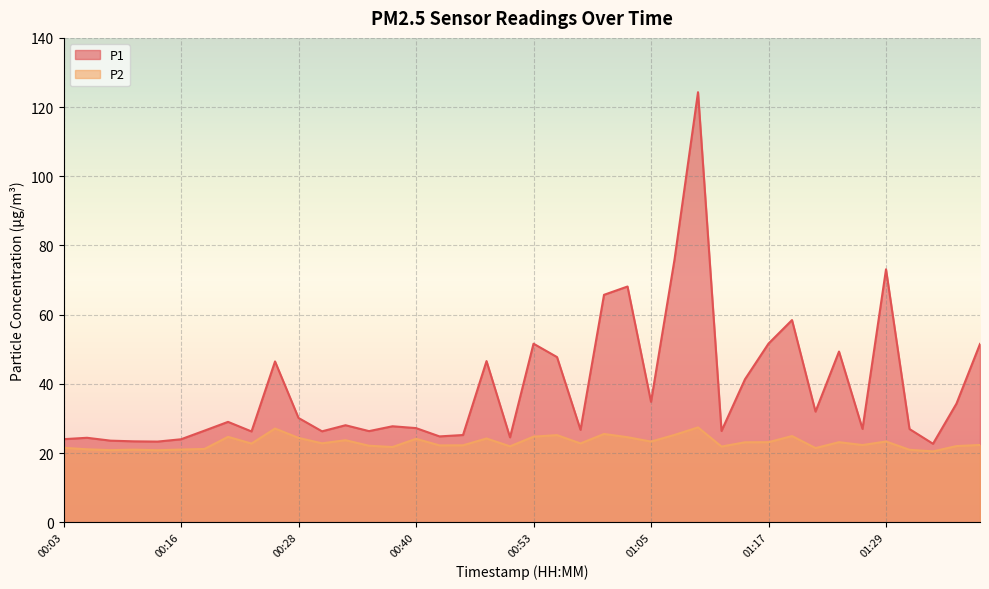

Reading left to right, what are all the values shown in this chart?

P1: 24.0	24.4	23.6	23.4	23.3	24.0	26.5	29.0	26.2	46.5	30.1	26.3	28.0	26.3	27.7	27.2	24.8	25.2	46.6	24.5	51.6	47.7	26.7	65.7	68.1	34.8	75.9	124.3	26.4	41.3	51.6	58.4	32.0	49.3	27.0	73.1	26.9	22.7	34.3	51.5
P2: 21.5	21.1	20.8	21.0	20.8	21.0	21.2	24.7	22.7	27.1	24.4	22.8	23.7	22.1	21.7	24.1	22.2	22.2	24.2	21.9	24.7	25.2	22.8	25.5	24.6	23.3	25.2	27.4	21.9	23.1	23.1	24.9	21.4	23.1	22.3	23.3	20.9	20.5	22.0	22.3